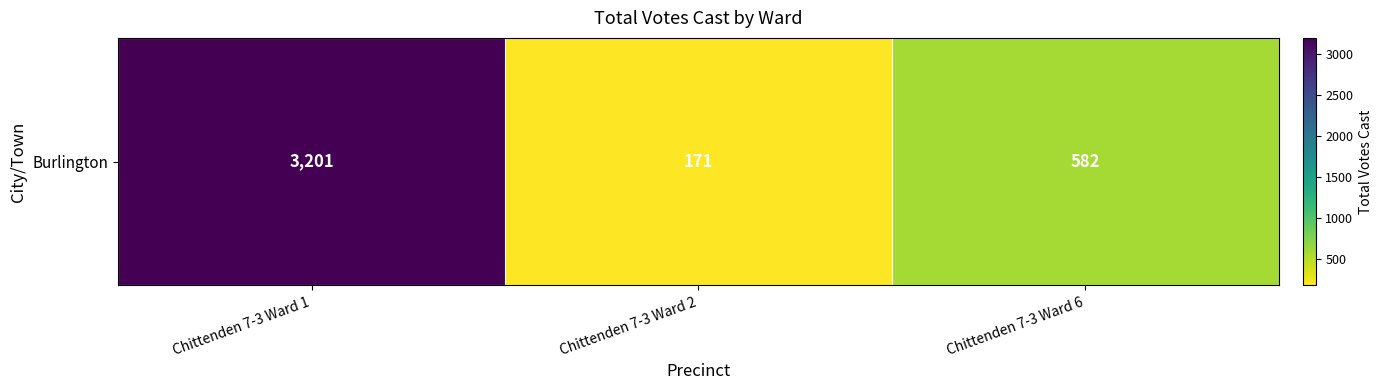

Reading right to left, what are all the values shown in this chart?

582	171	3201